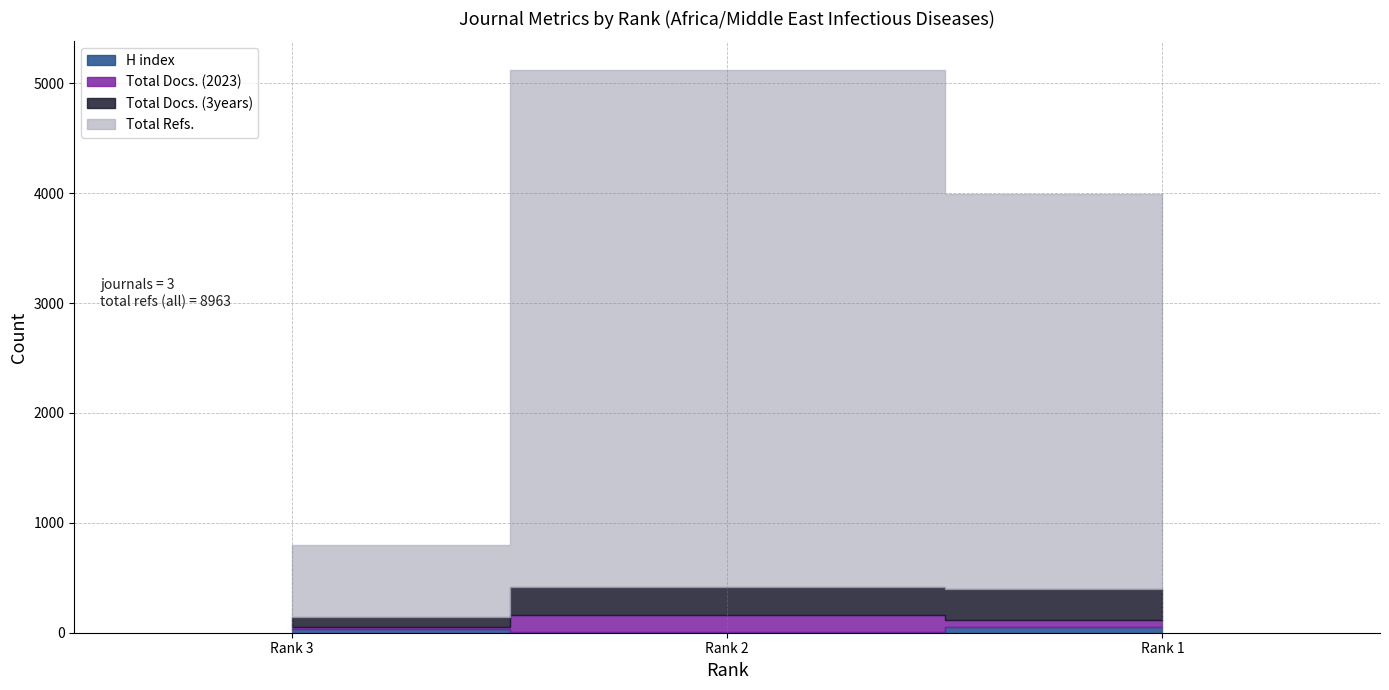

Which category has the highest value across all series?

Rank 2